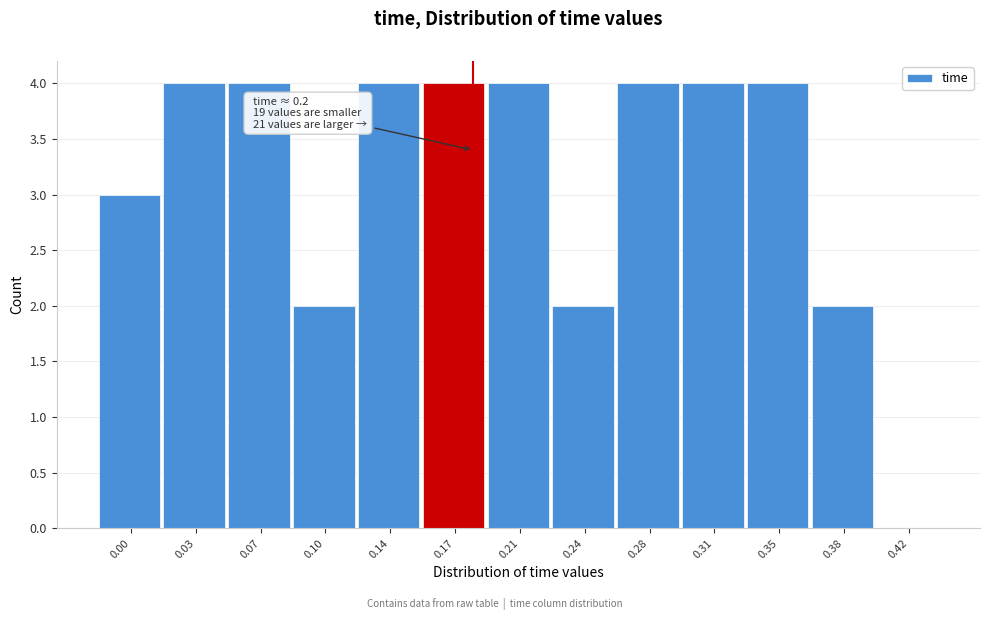

Reading right to left, what are all the values shown in this chart?

0.42=0	0.38=2	0.35=4	0.31=4	0.28=4	0.24=2	0.21=4	0.17=4	0.14=4	0.10=2	0.07=4	0.03=4	0.00=3